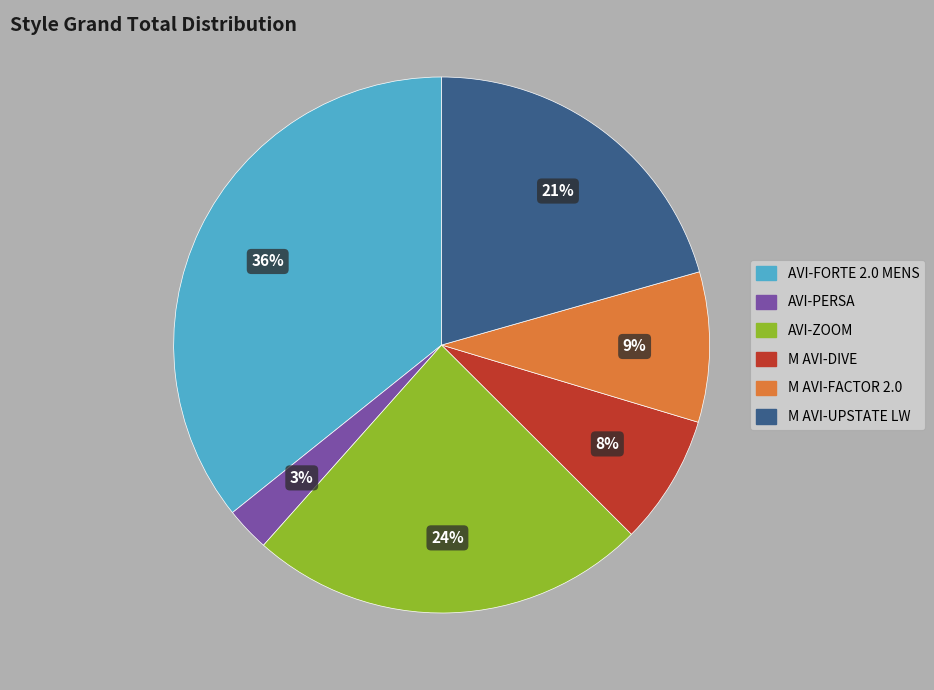

To the nearest percent, what is the average slice percentage?

17%